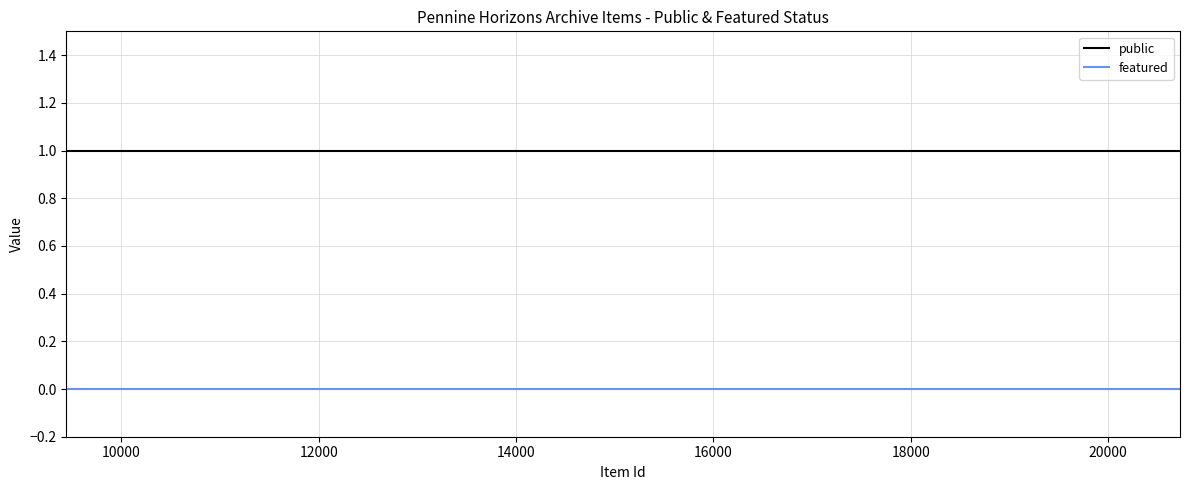

Rank the series by their average value, from lowest to highest.

featured, public